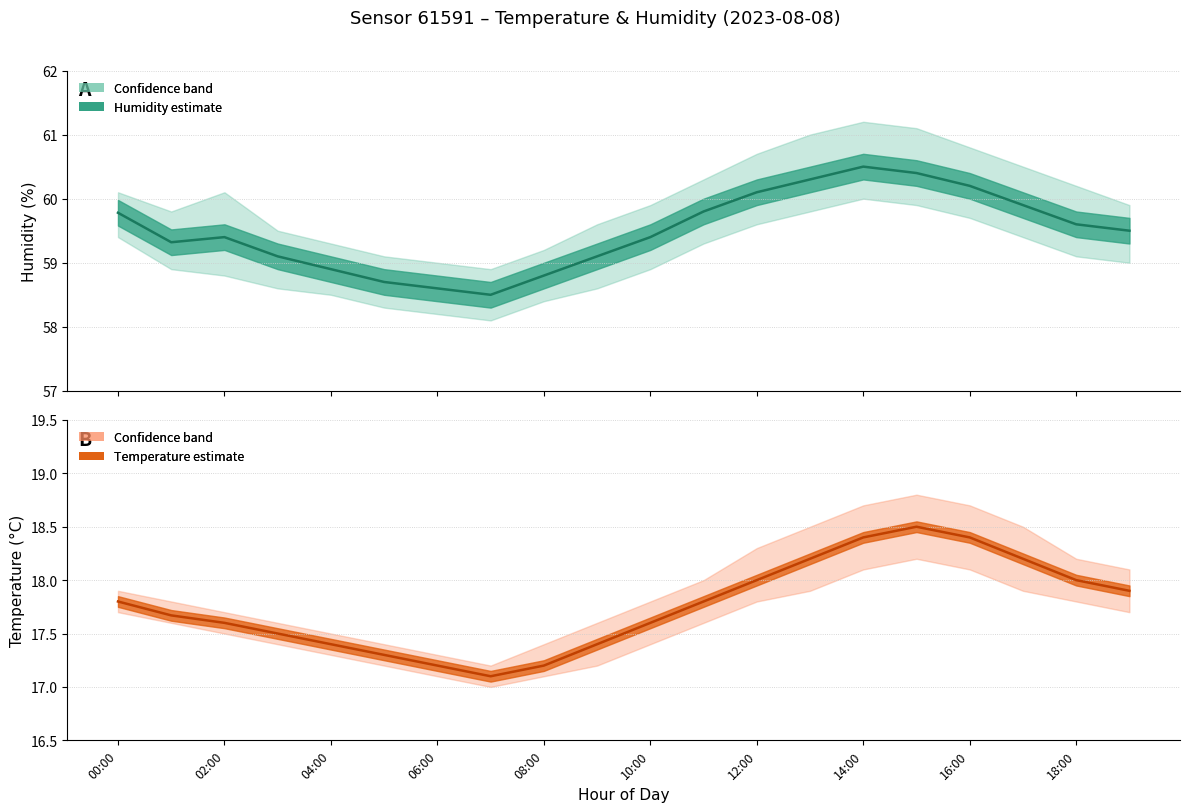

What is the minimum value for temperature_mean?

17.1